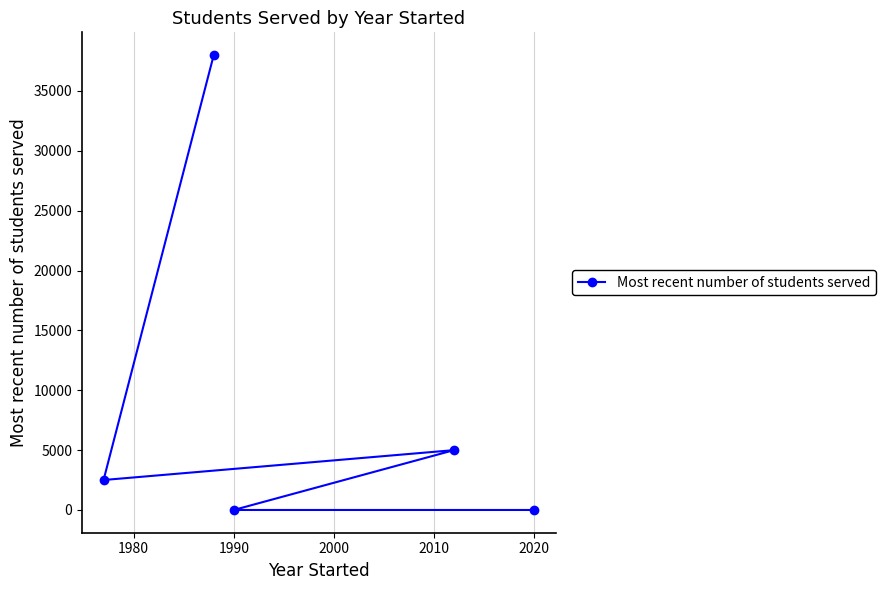

What is the sum of all values?

45503